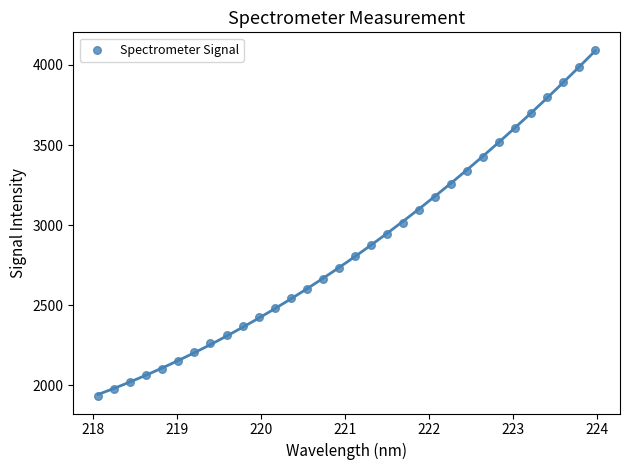

What is the range of X values (max minus min)?

5.9